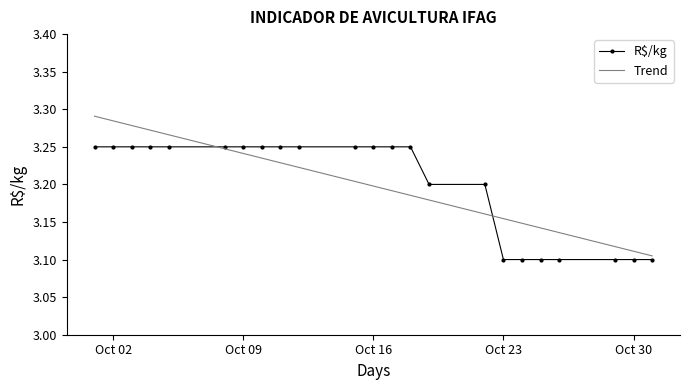

Count the Trend values in the range 3 to 4.

23